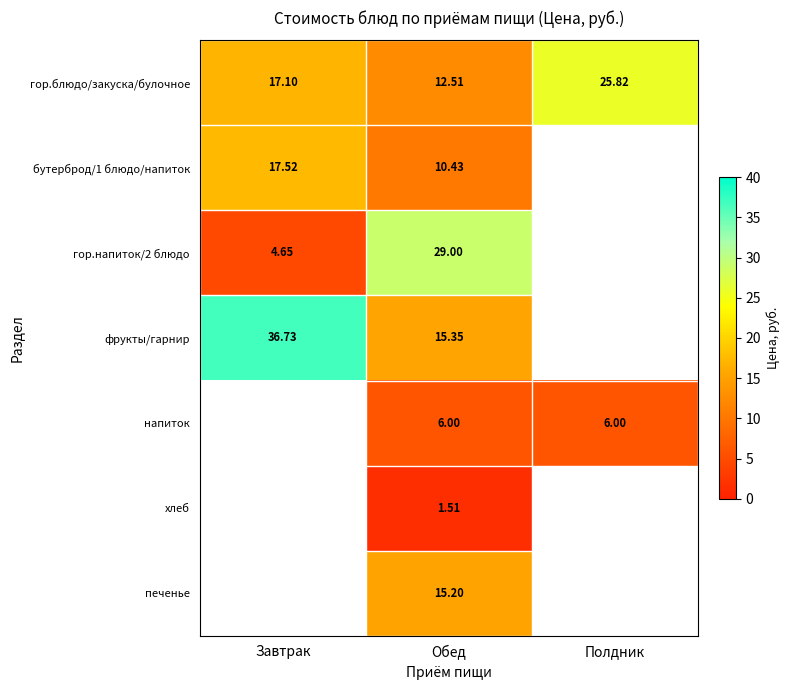

At how many categories does at least one series exceed 20?

3